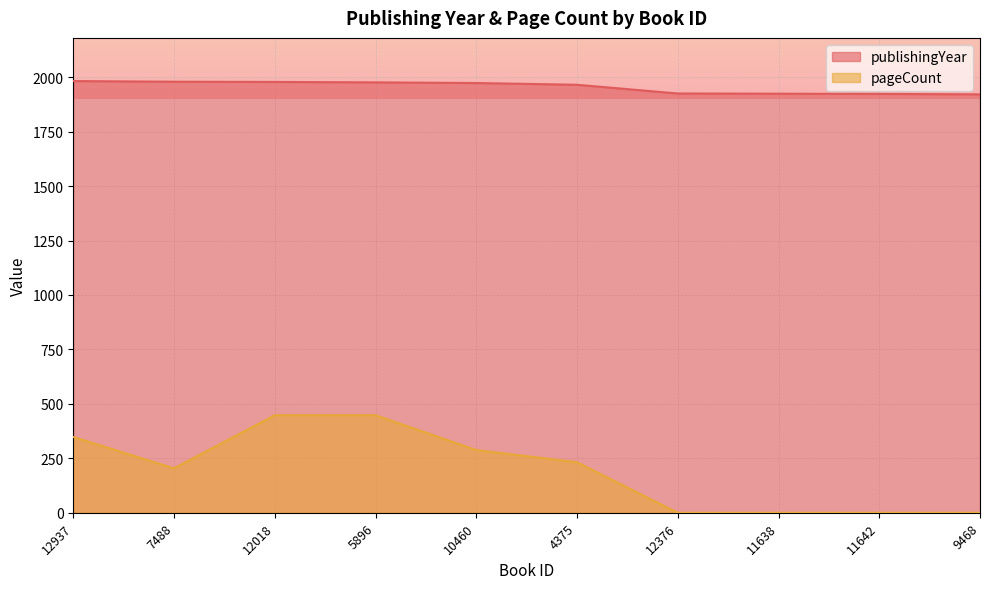

Rank the series at 12376 from highest to lowest value.

publishingYear, pageCount